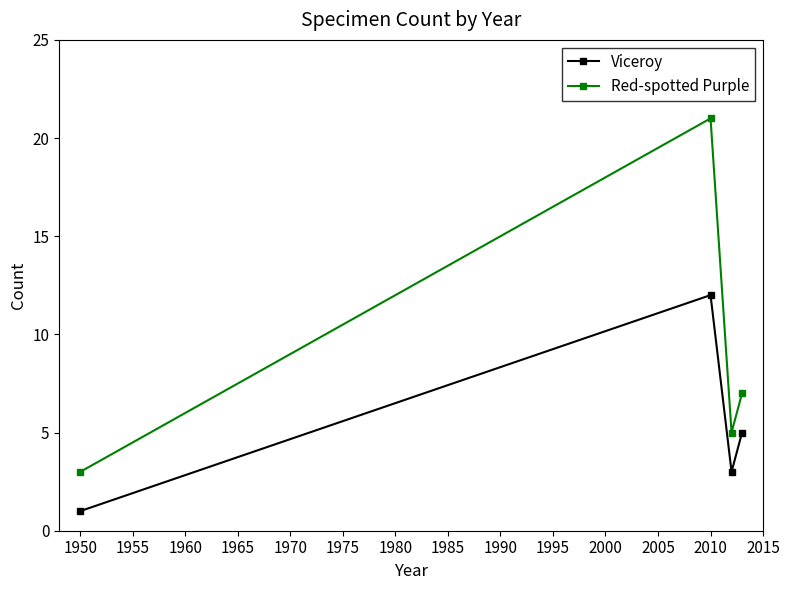

Which series has the largest range (max minus min)?

Red-spotted Purple